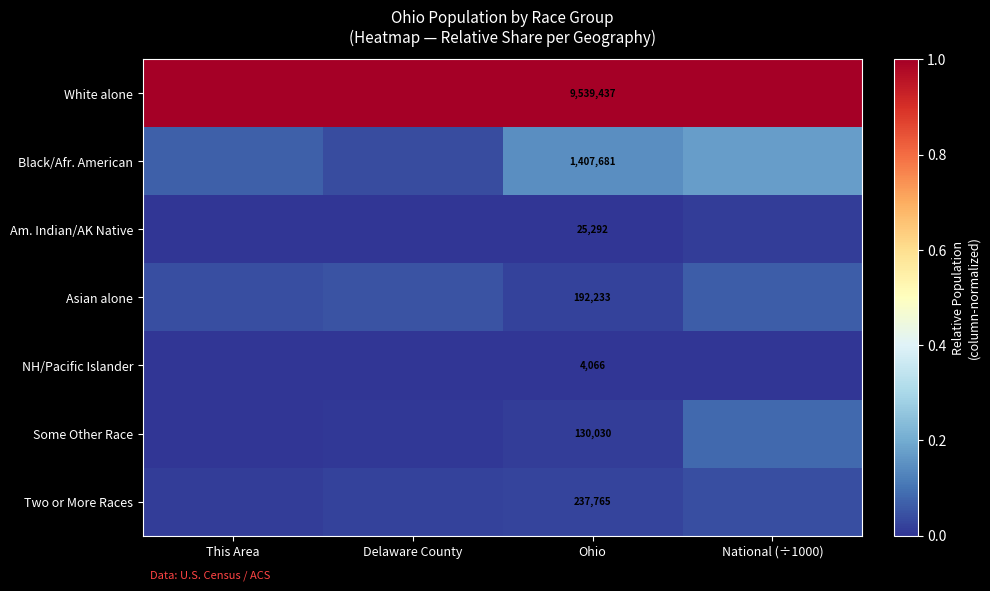

Which has a higher value, Ohio or National (÷1000)?

Ohio